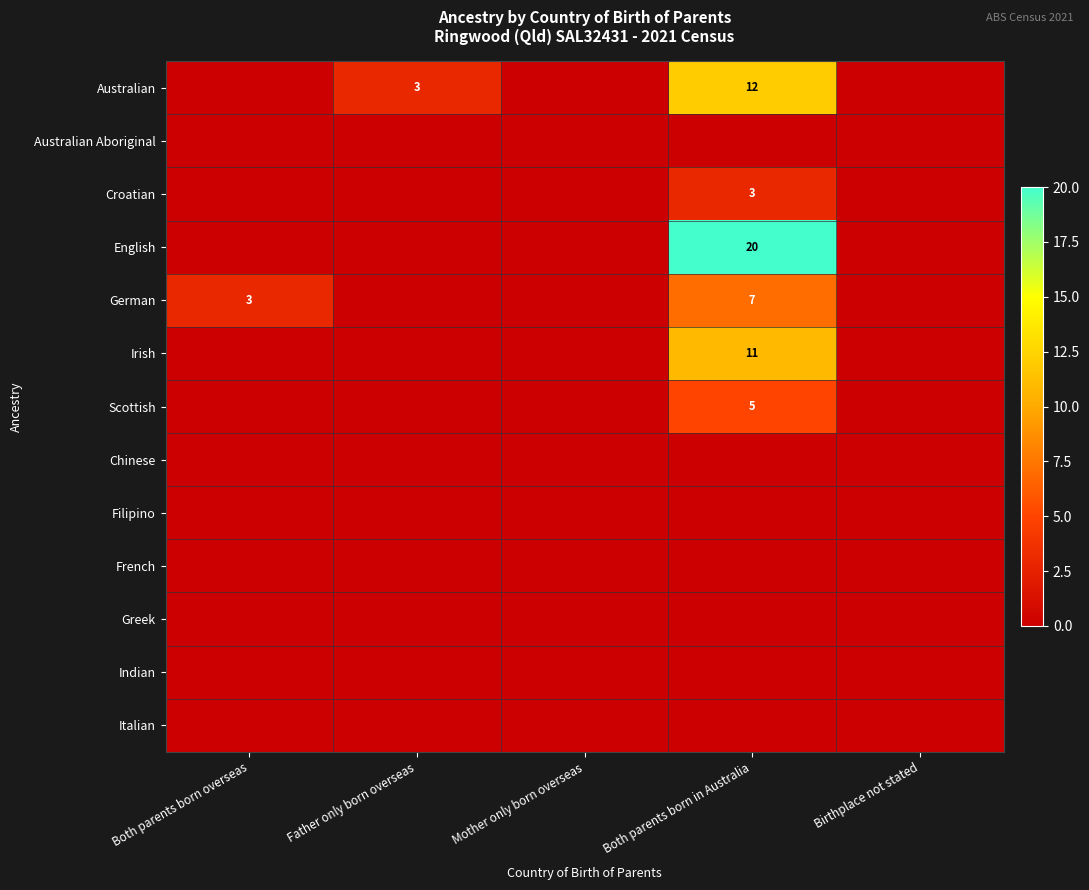

Is it true that Scottish equals 0 at Both parents born overseas?

True